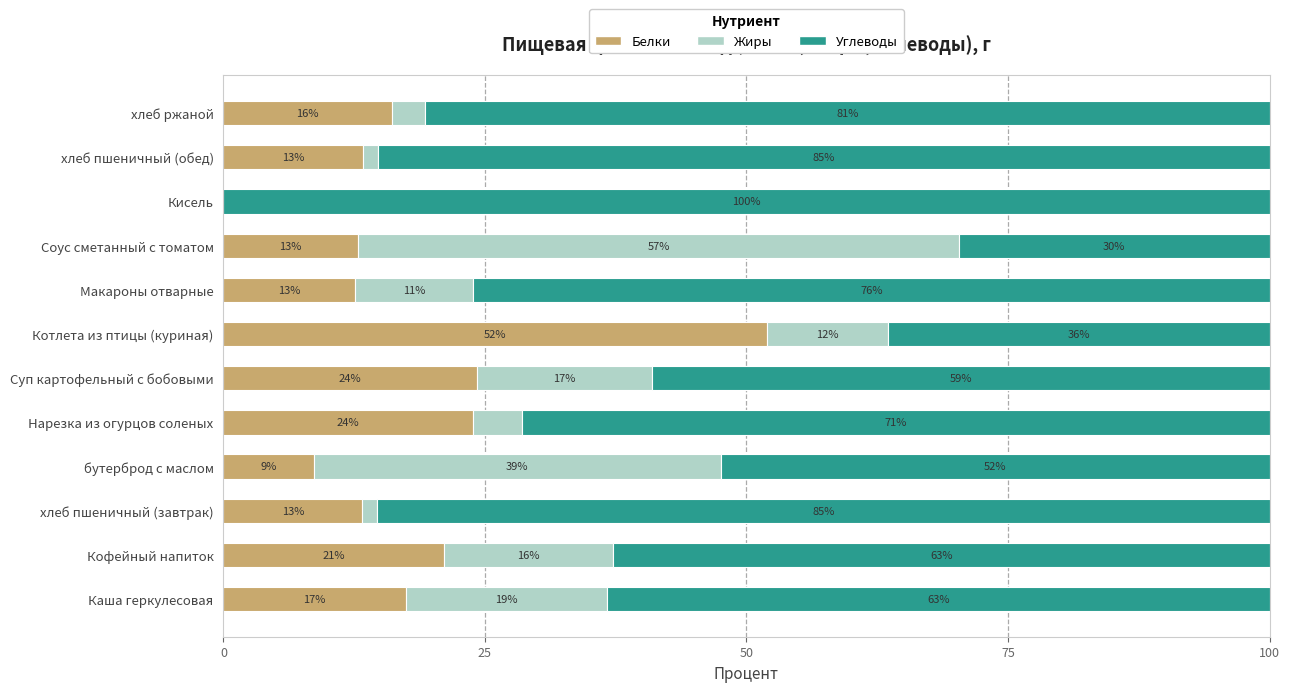

What are all the series names shown in the legend?

Белки, Жиры, Углеводы